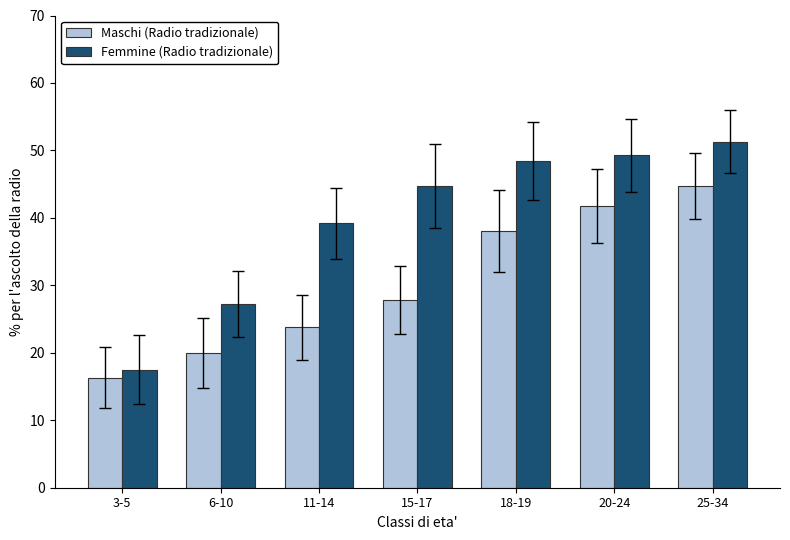

What is the spread (max minus min) of values at 25-34?

6.6